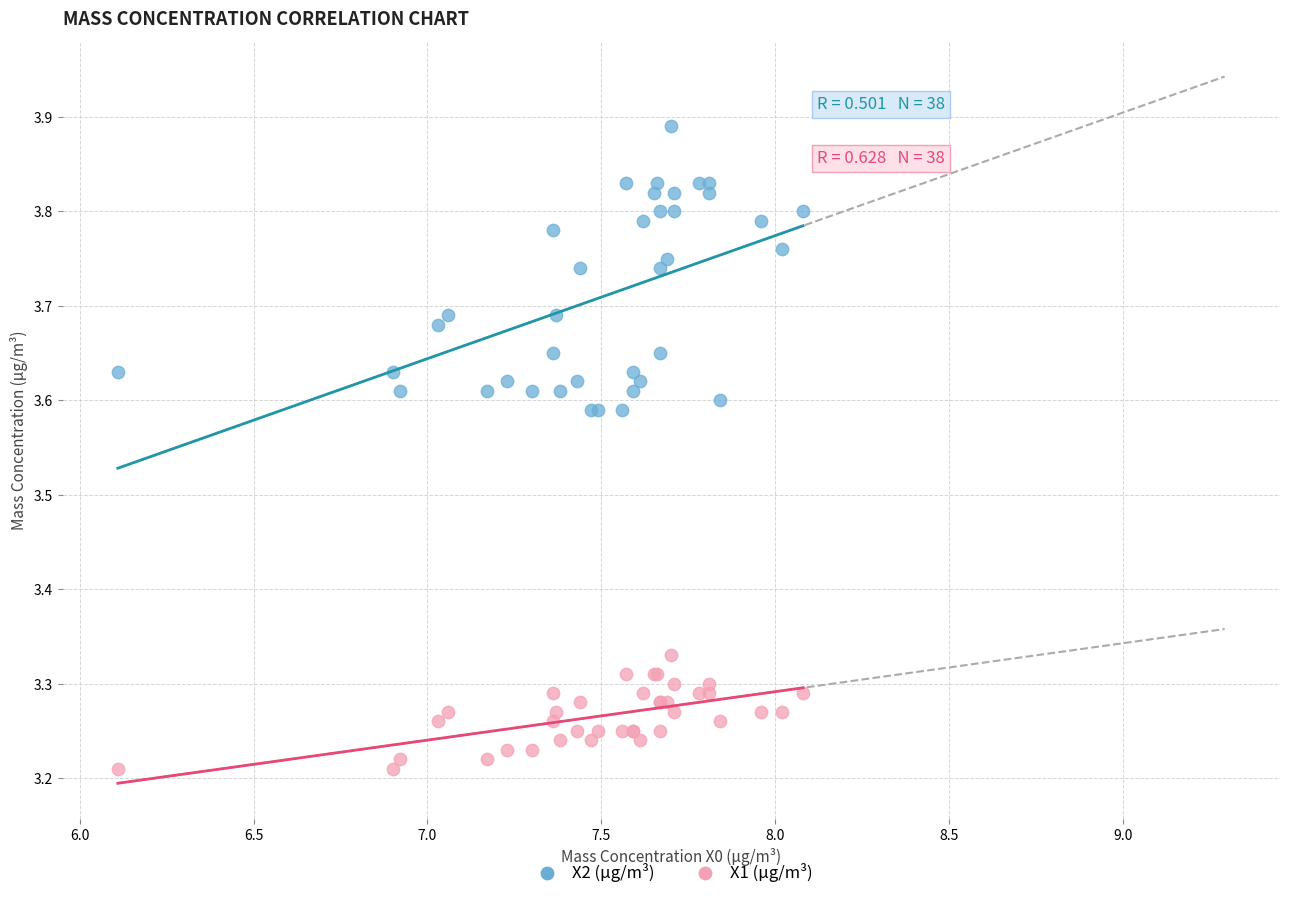

Which series contains the lowest Y value?

X1 (μg/m³)